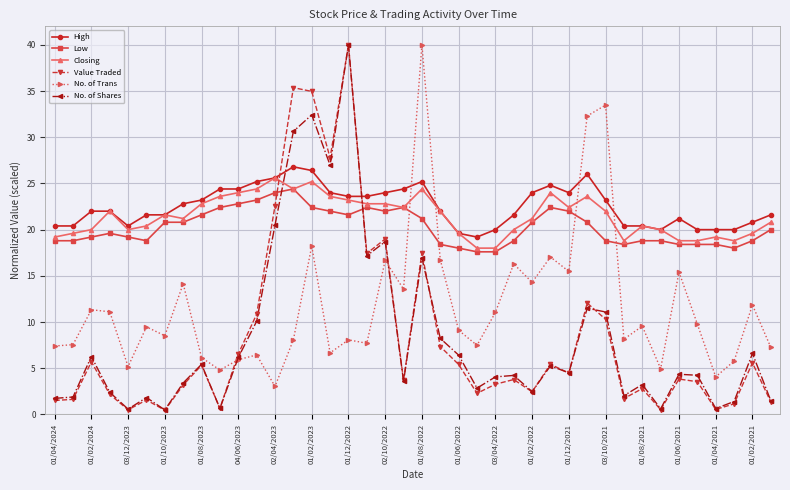

In No. of Shares, how many points are higher than both neighbors (excluding endpoints)?

13